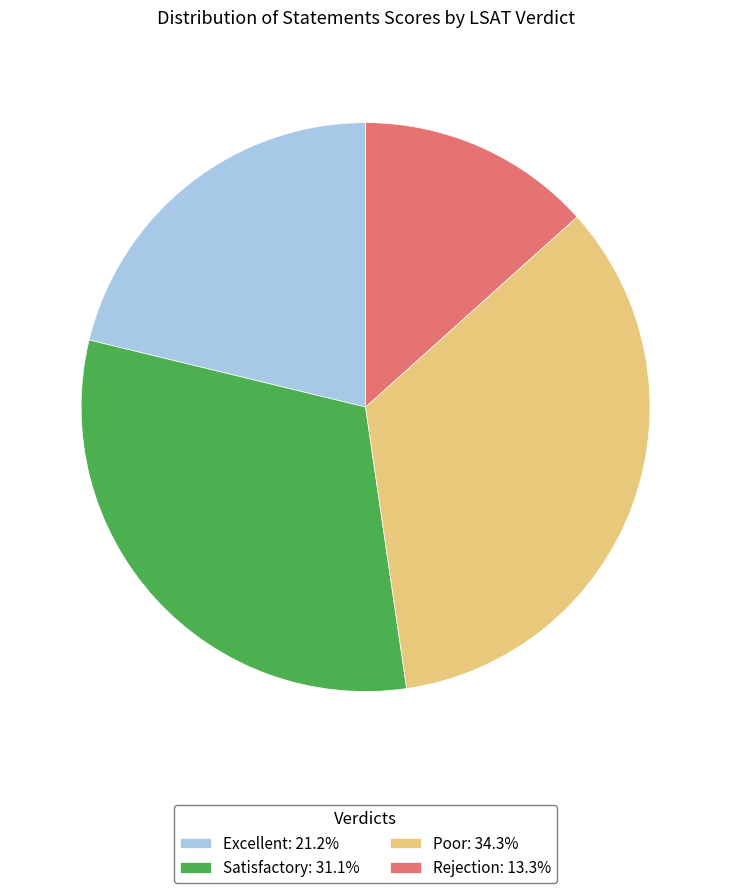

How many segments does this pie chart have?

4